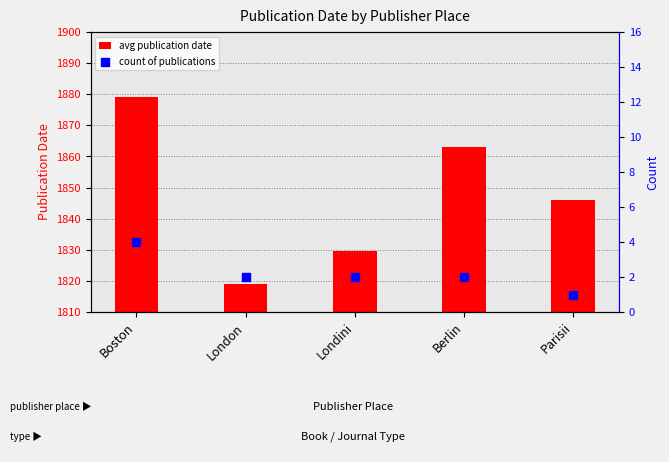

Which series has the largest total across all categories?

avg publication date